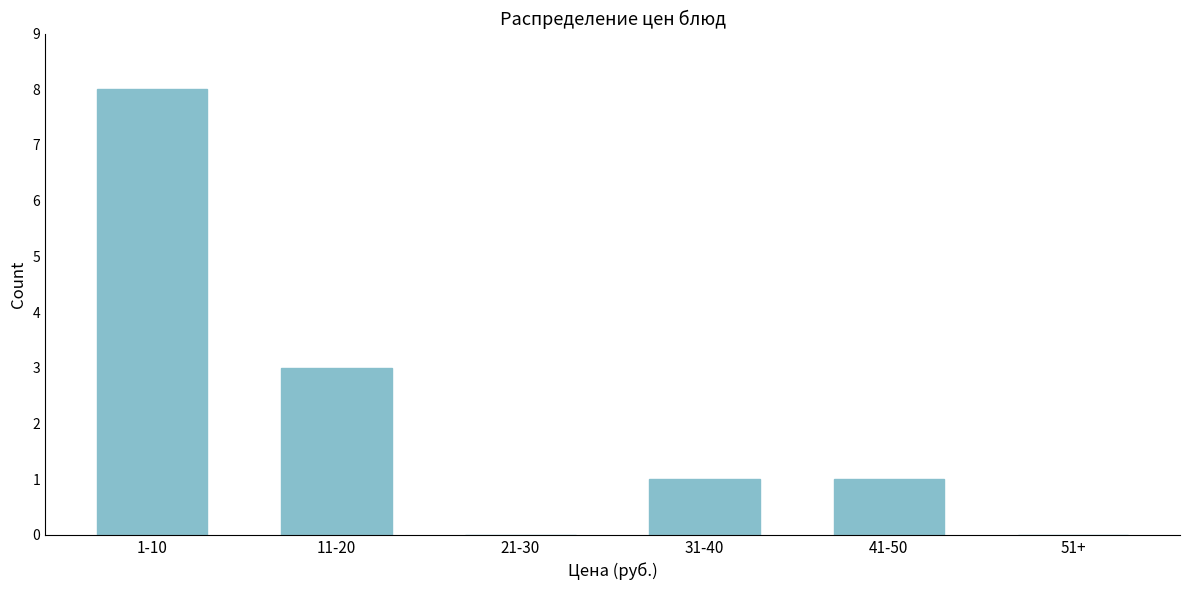

Reading left to right, what are all the values shown in this chart?

1-10=8	11-20=3	21-30=0	31-40=1	41-50=1	51+=0